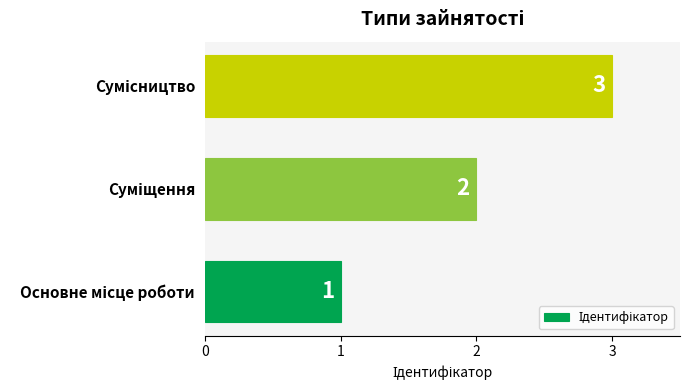

What is the difference between the maximum and minimum values?

2